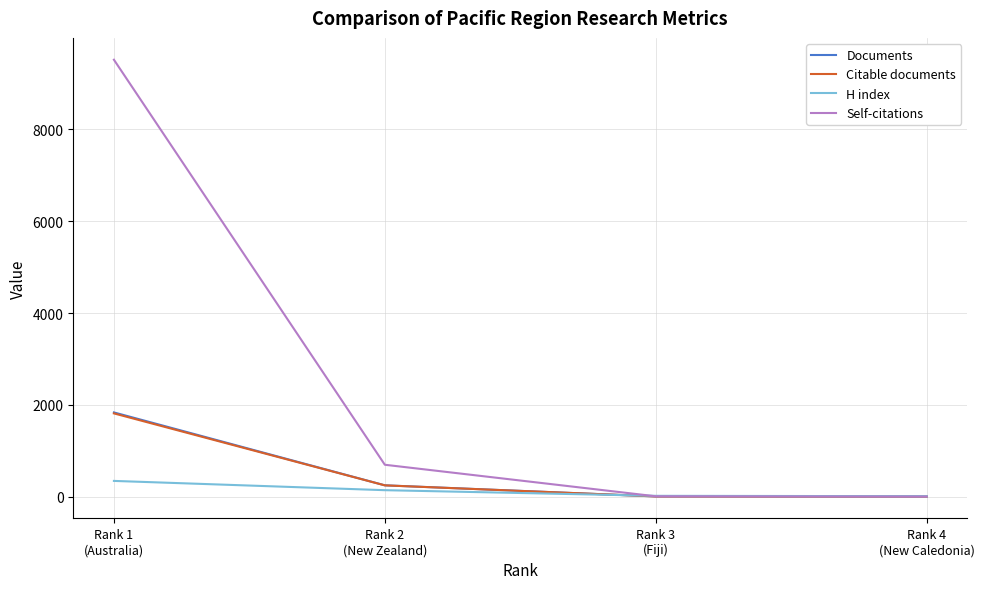

At which label is H index closest to 175?

Rank 2
(New Zealand)